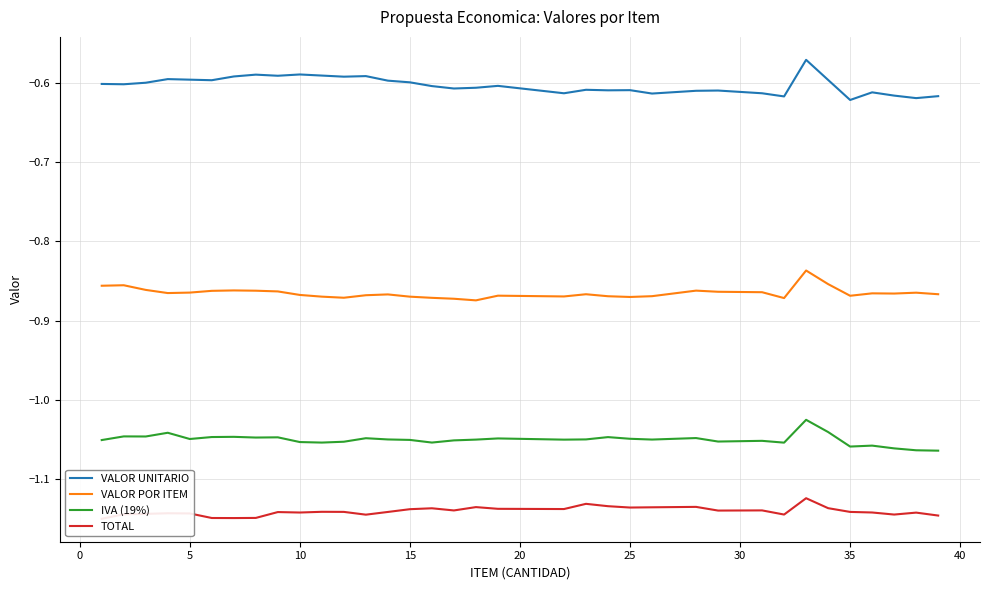

Is this an area chart (filled region under the line)?

No